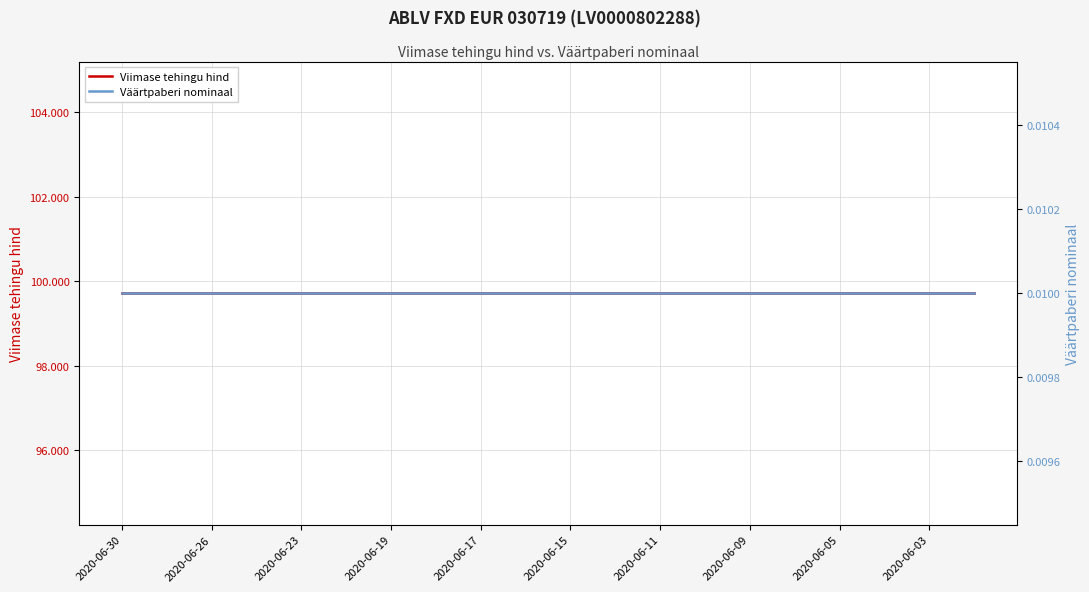

What is the maximum value shown in the chart?

99.7